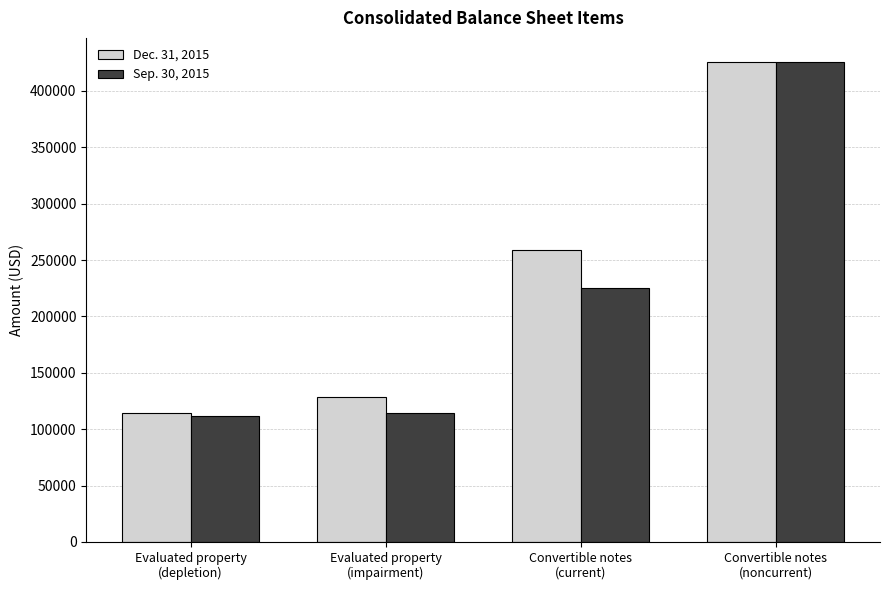

How many bars are there in each group?

2